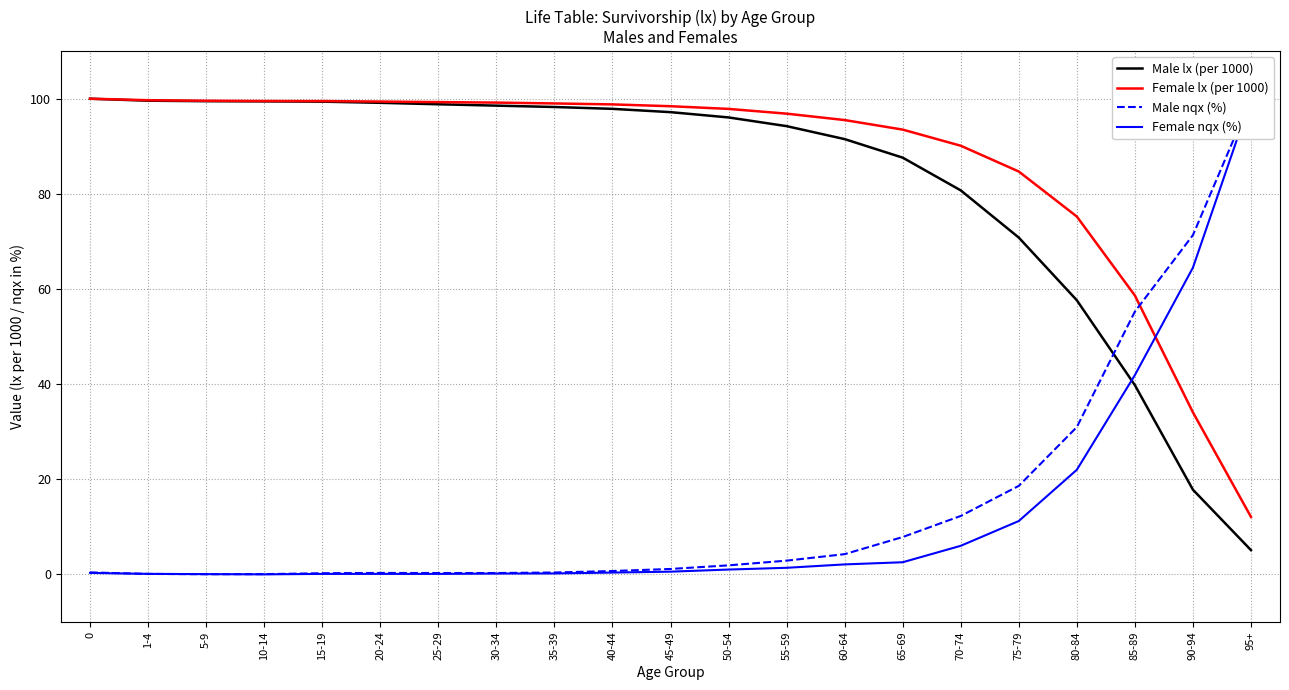

Is it true that Male nqx (%) equals 17.9 at 85-89?

False